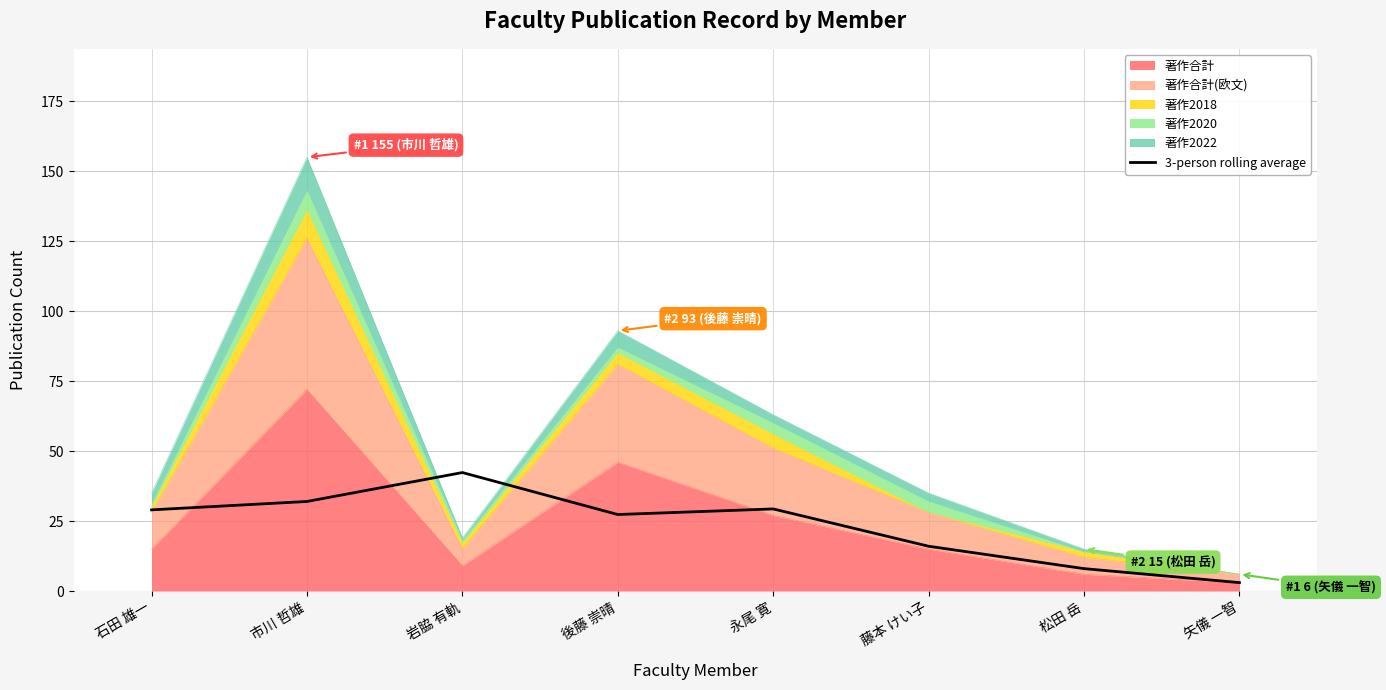

Reading left to right, extract all data points from this chart.

29.0	32.0	42.3	27.3	29.3	16.0	8.0	3.0